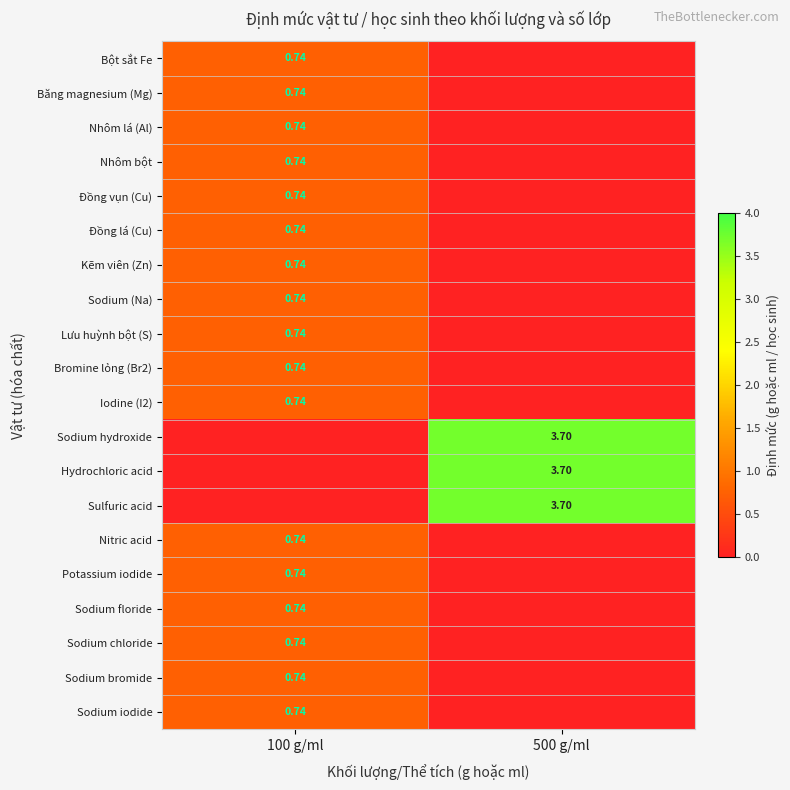

What is the total value across all series at 500 g/ml?

11.1